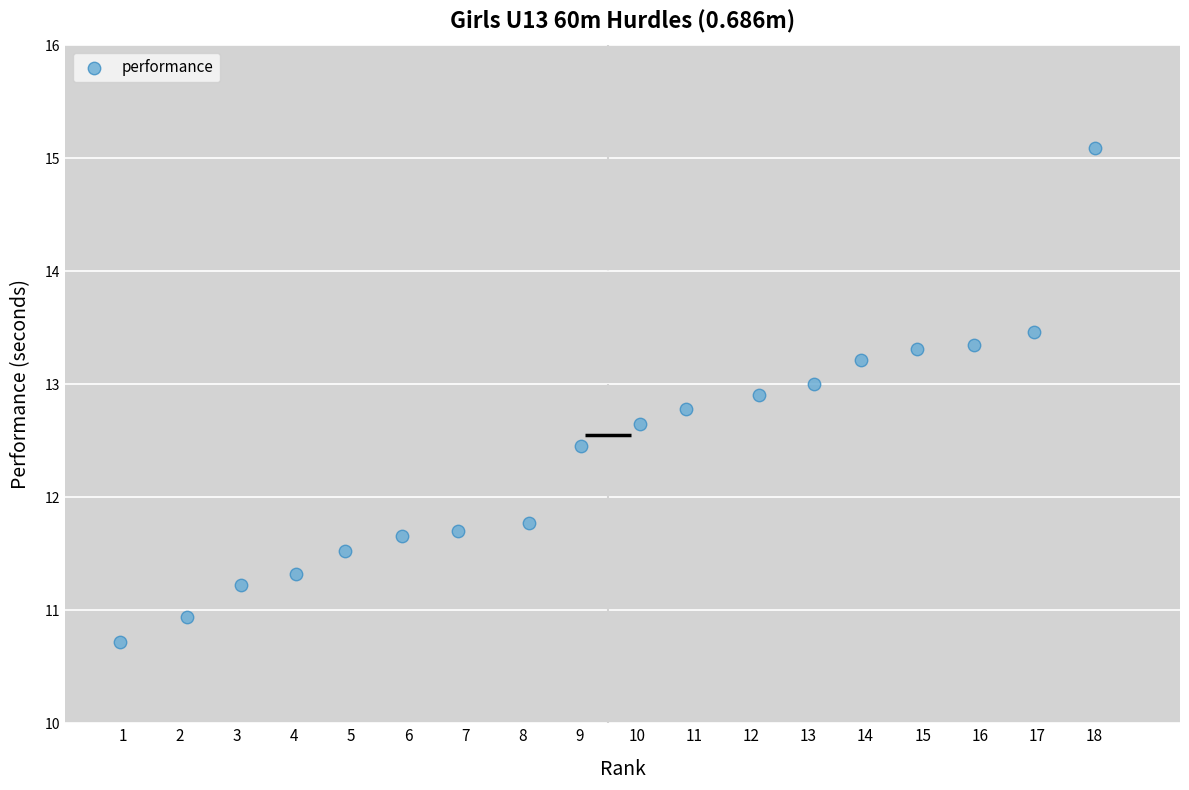

What Y value in the scatter plot is closest to 12?

11.8